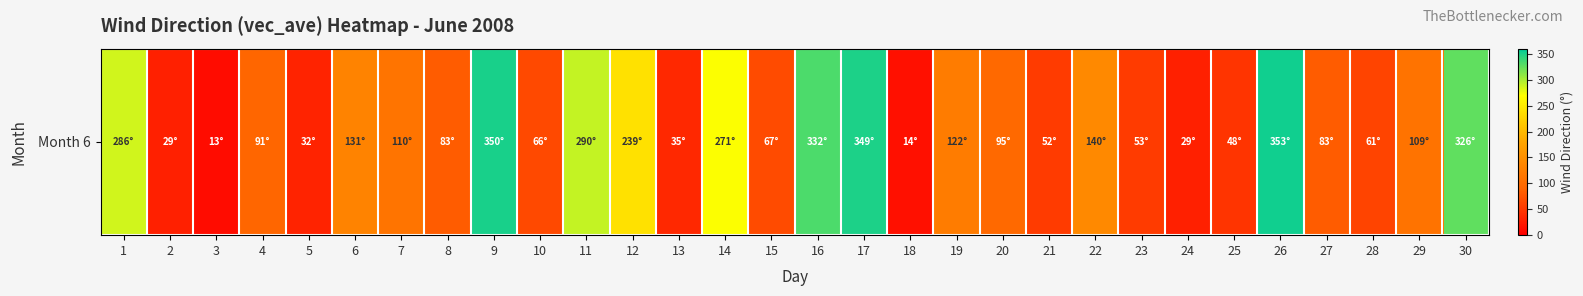

Rank the categories by value from highest to lowest.

26, 9, 17, 16, 30, 11, 1, 14, 12, 22, 6, 19, 7, 29, 20, 4, 27, 8, 15, 10, 28, 23, 21, 25, 13, 5, 24, 2, 18, 3